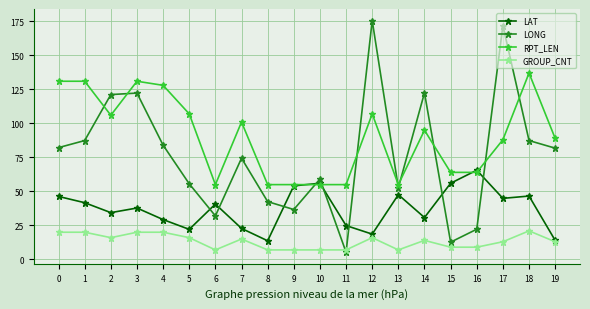

Is it true that LAT equals 47.6 at 13?

True